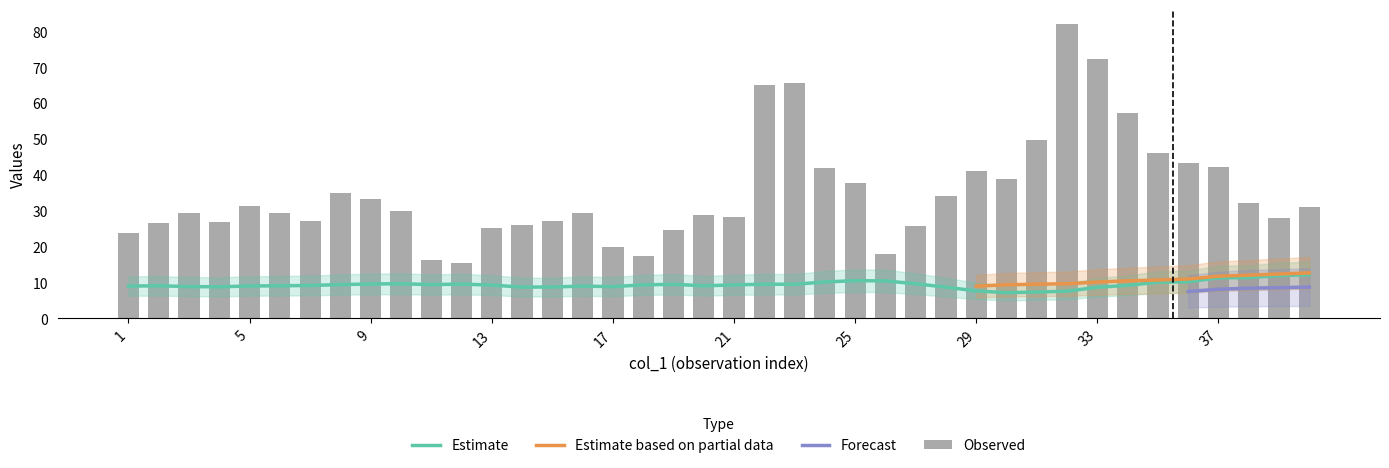

True or false: col_12 has a value of 26.6 at 33.

False